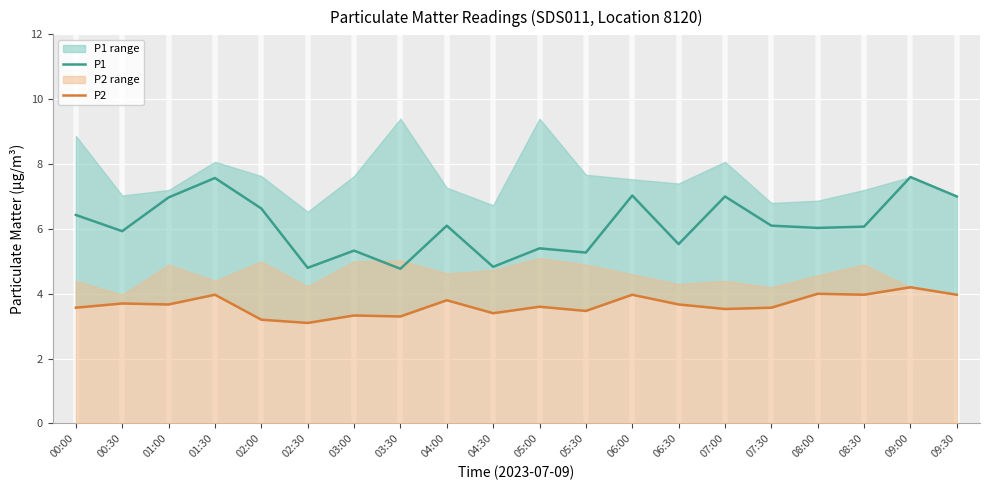

True or false: P1 and P2 cross at least once.

False